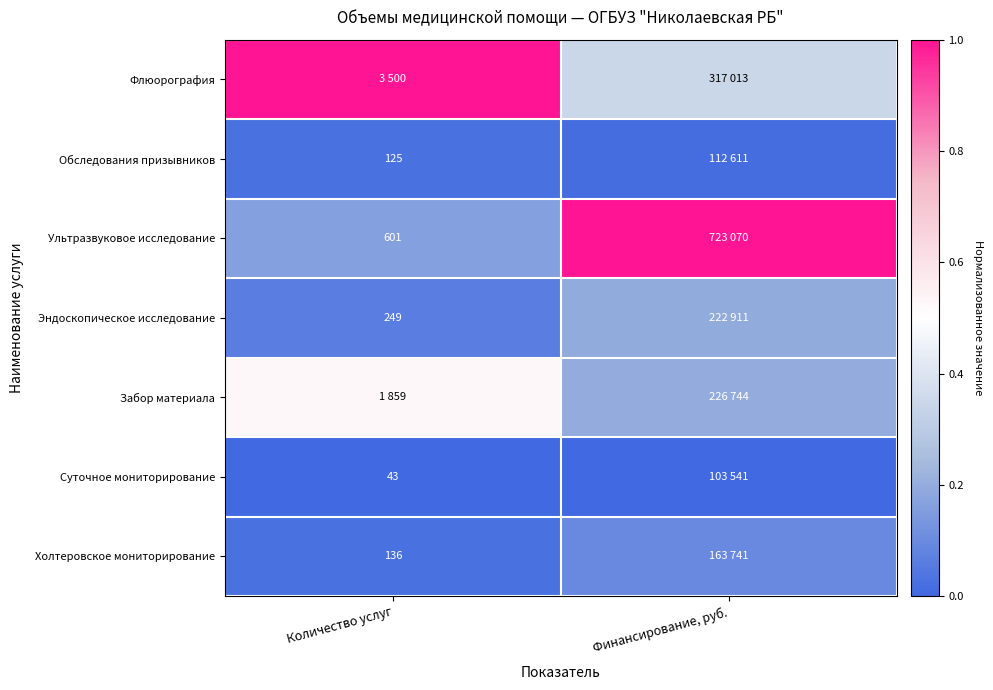

Is it true that Суточное мониторирование equals 0.0 at Количество услуг?

True